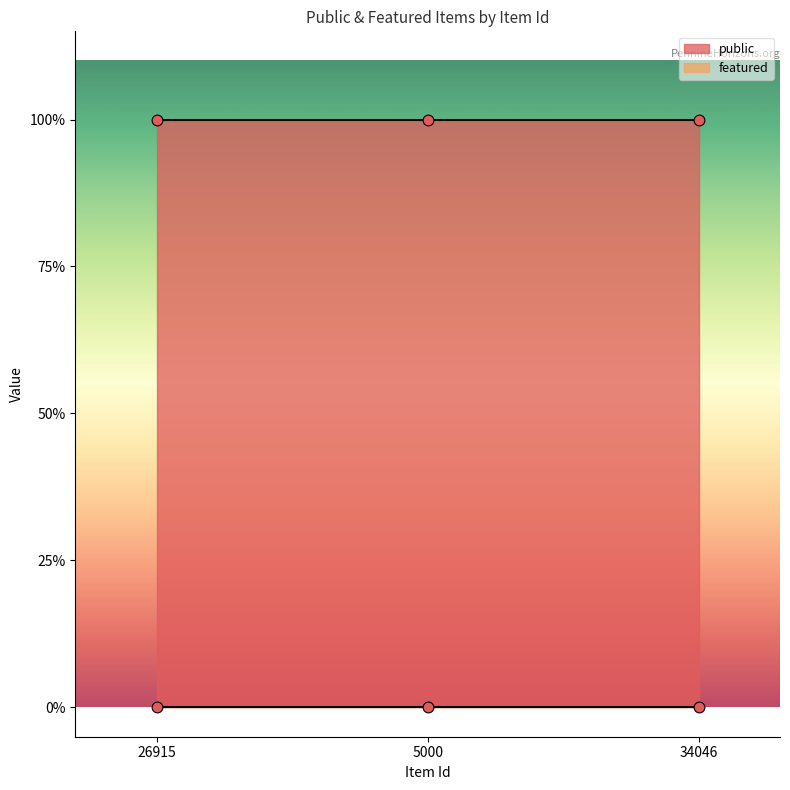

What are all the series names shown in the legend?

public, featured